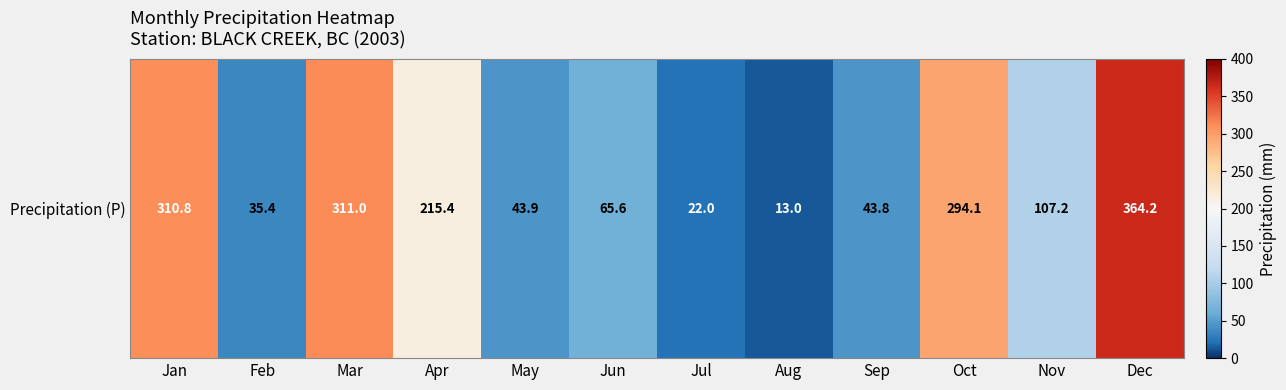

Which label corresponds to the largest value in the chart?

Dec